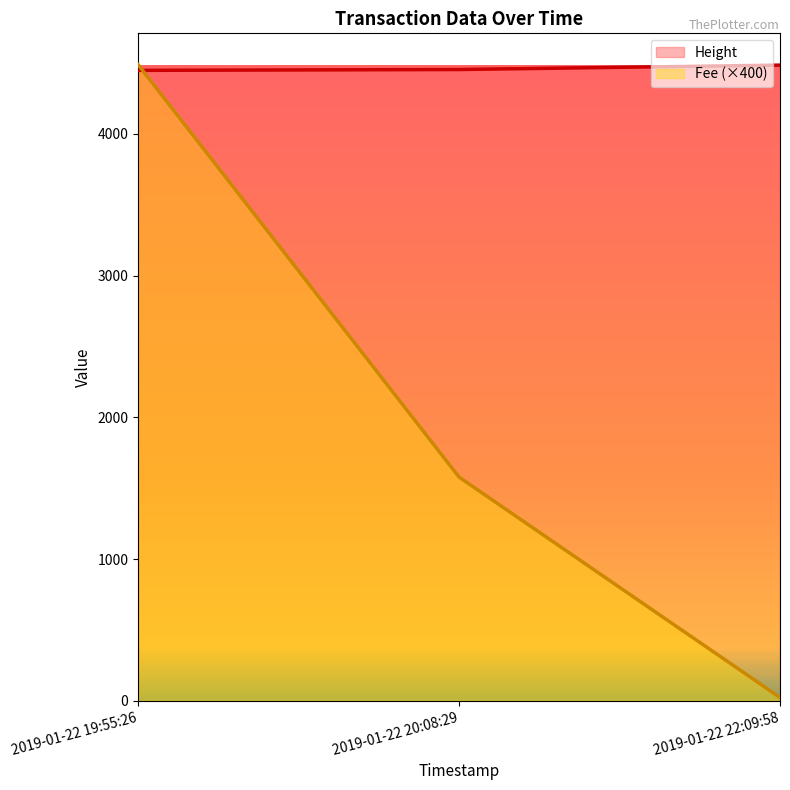

Reading left to right, list all the values displayed in this chart.

Height: 2019-01-22 19:55:26=4449.0	2019-01-22 20:08:29=4455.0	2019-01-22 22:09:58=4486.0
Fee (×400): 2019-01-22 19:55:26=4489.4	2019-01-22 20:08:29=1578.8	2019-01-22 22:09:58=23.5